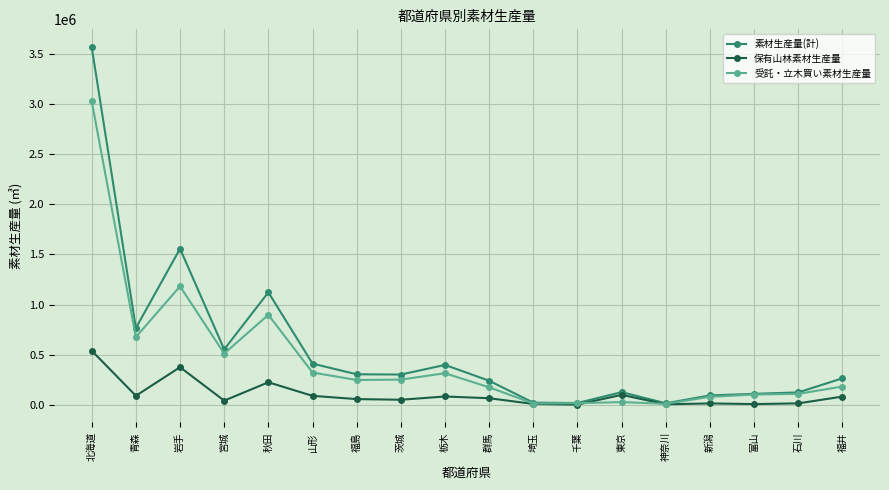

Rank the series by their average value, from highest to lowest.

素材生産量(計), 受託・立木買い素材生産量, 保有山林素材生産量